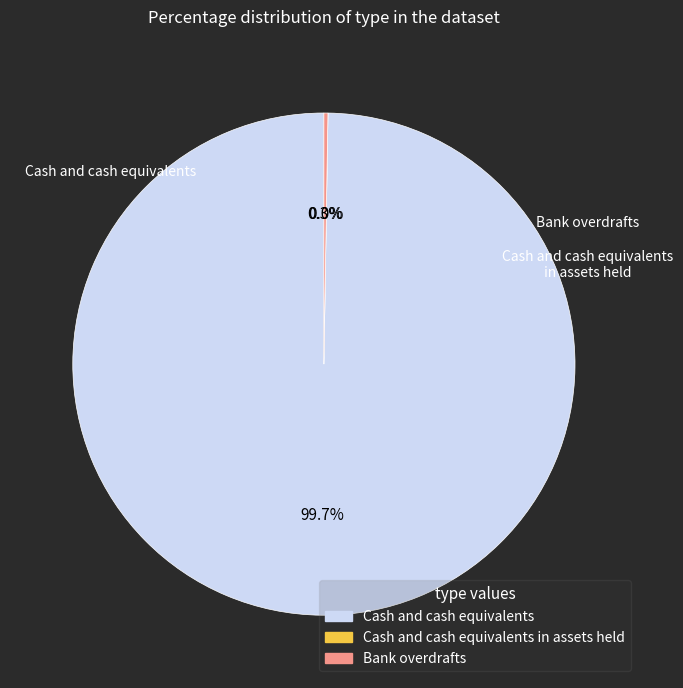

Which slice is the largest?

Cash and cash equivalents